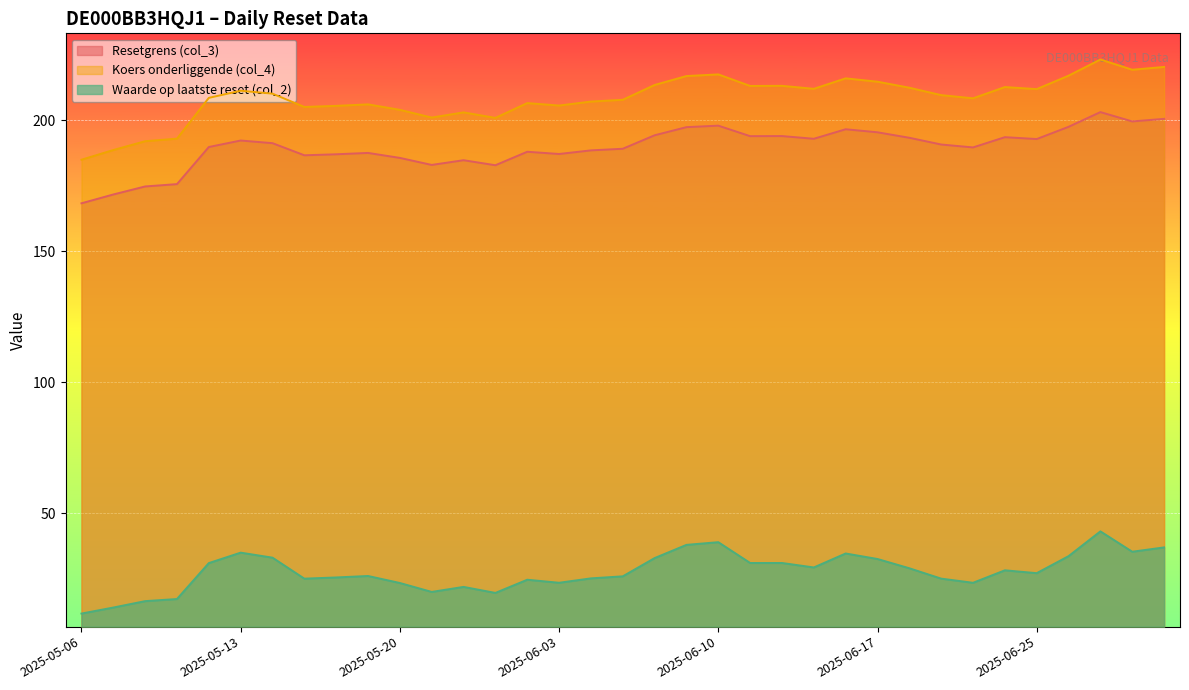

What is the label of the 24th point from the left?

2025-06-13